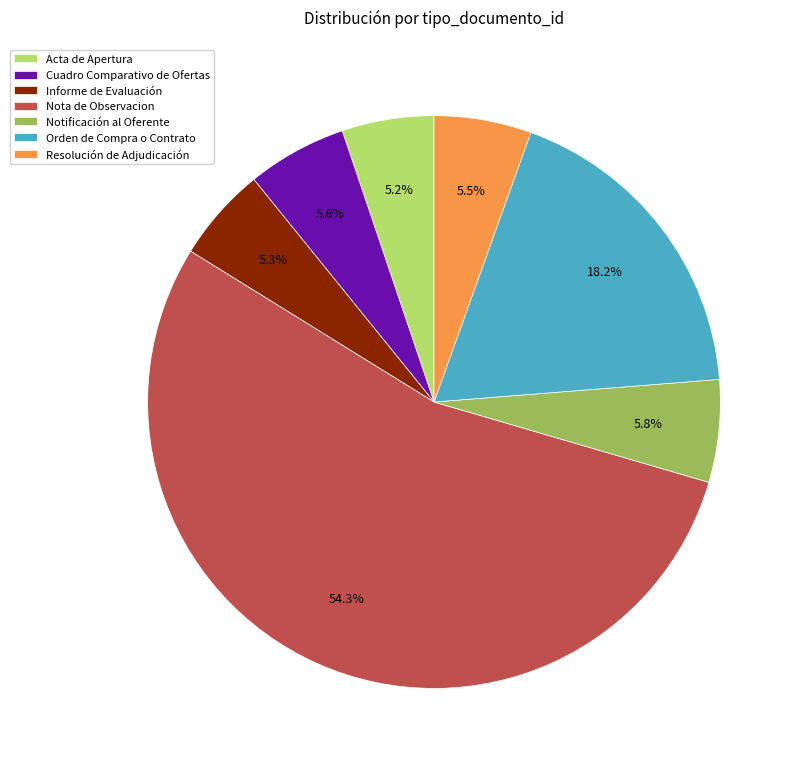

Combined, what portion of the pie is Resolución de Adjudicación and Notificación al Oferente?

11.3%